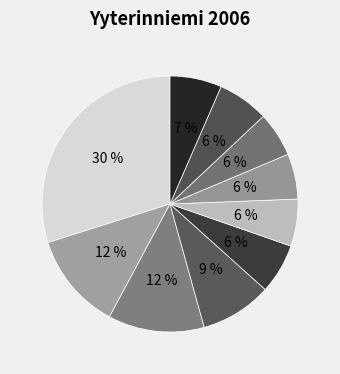

Does any single category account for the majority?

No